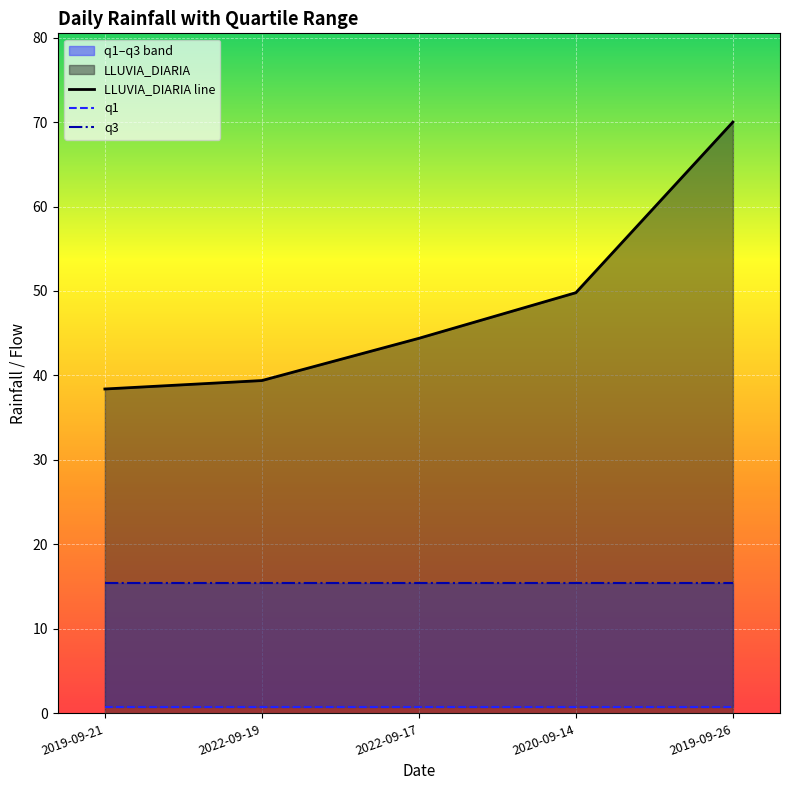

Which series changed the most between 2019-09-21 and 2020-09-14?

LLUVIA_DIARIA line